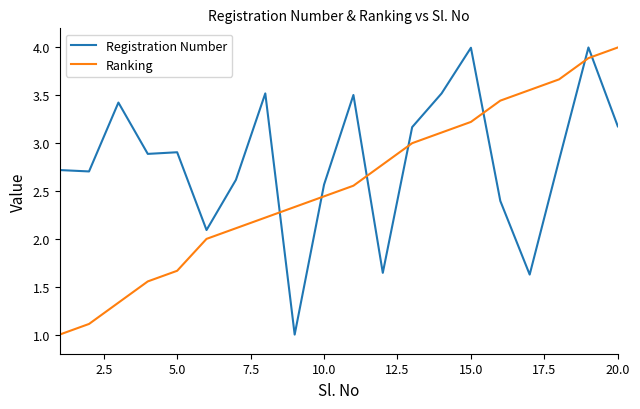

Which series has the largest total across all categories?

Registration Number